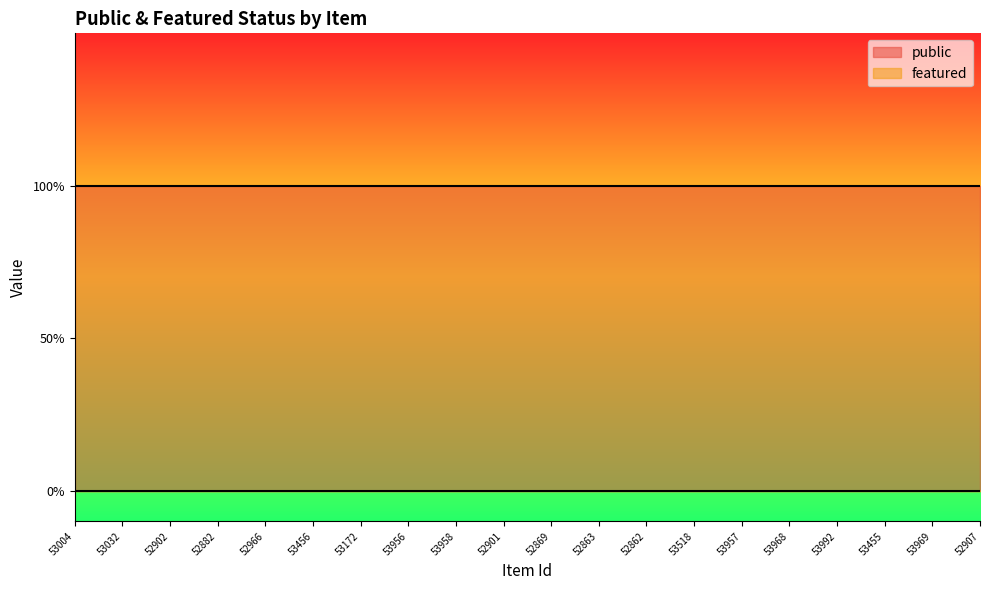

What is the sum of all public values?

20